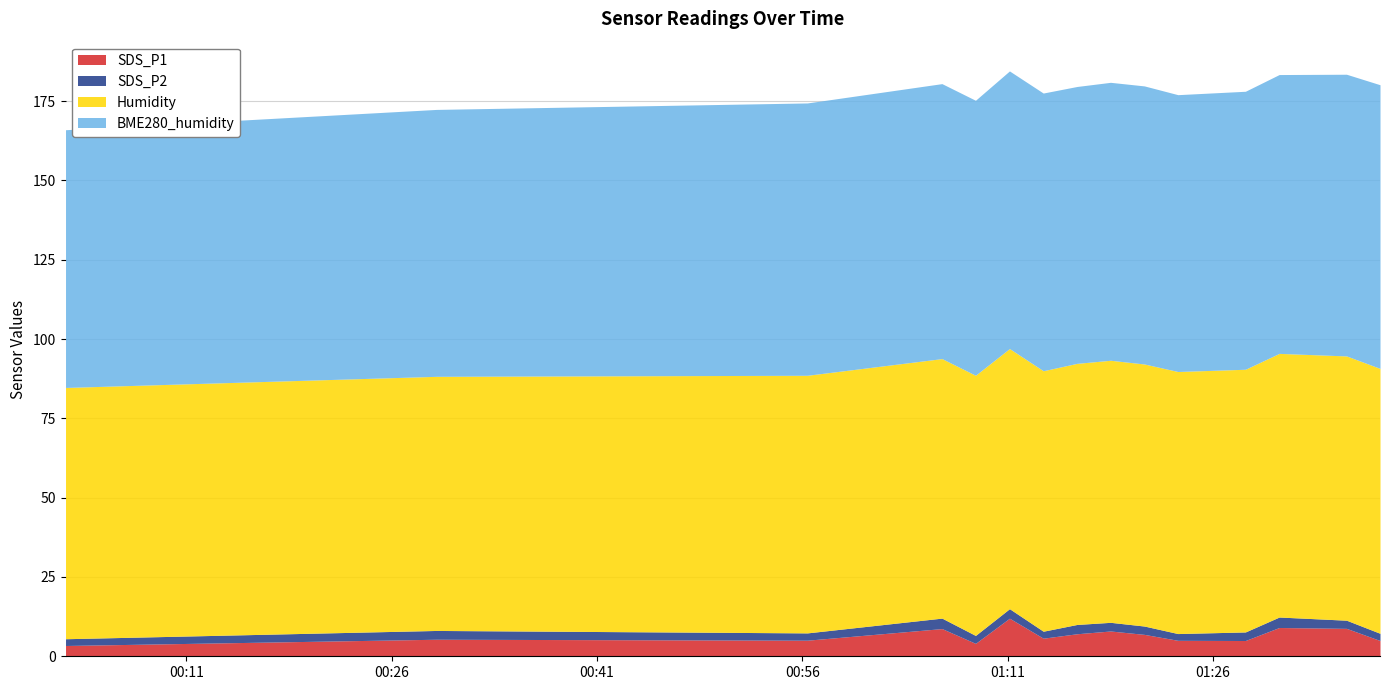

What are all the series names shown in the legend?

SDS_P1, SDS_P2, Humidity, BME280_humidity